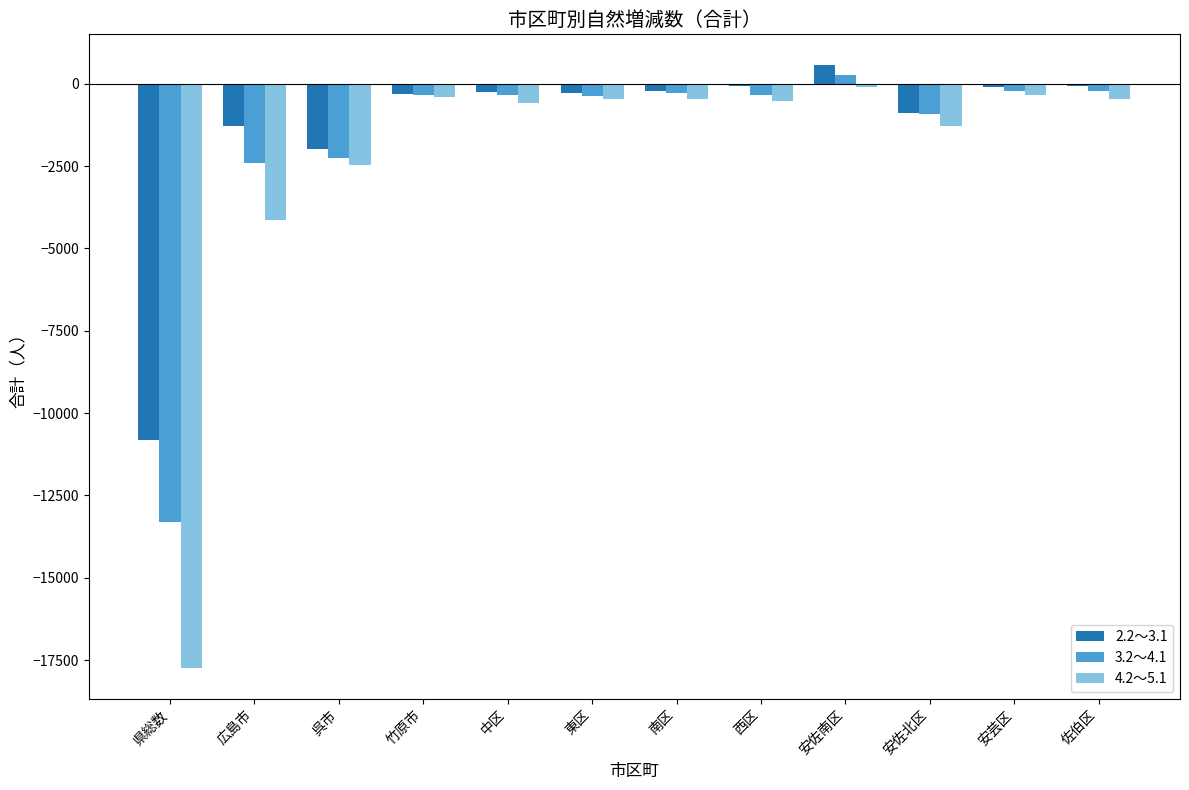

The value of 2.2～3.1 at 広島市 is -1279. True or false?

True